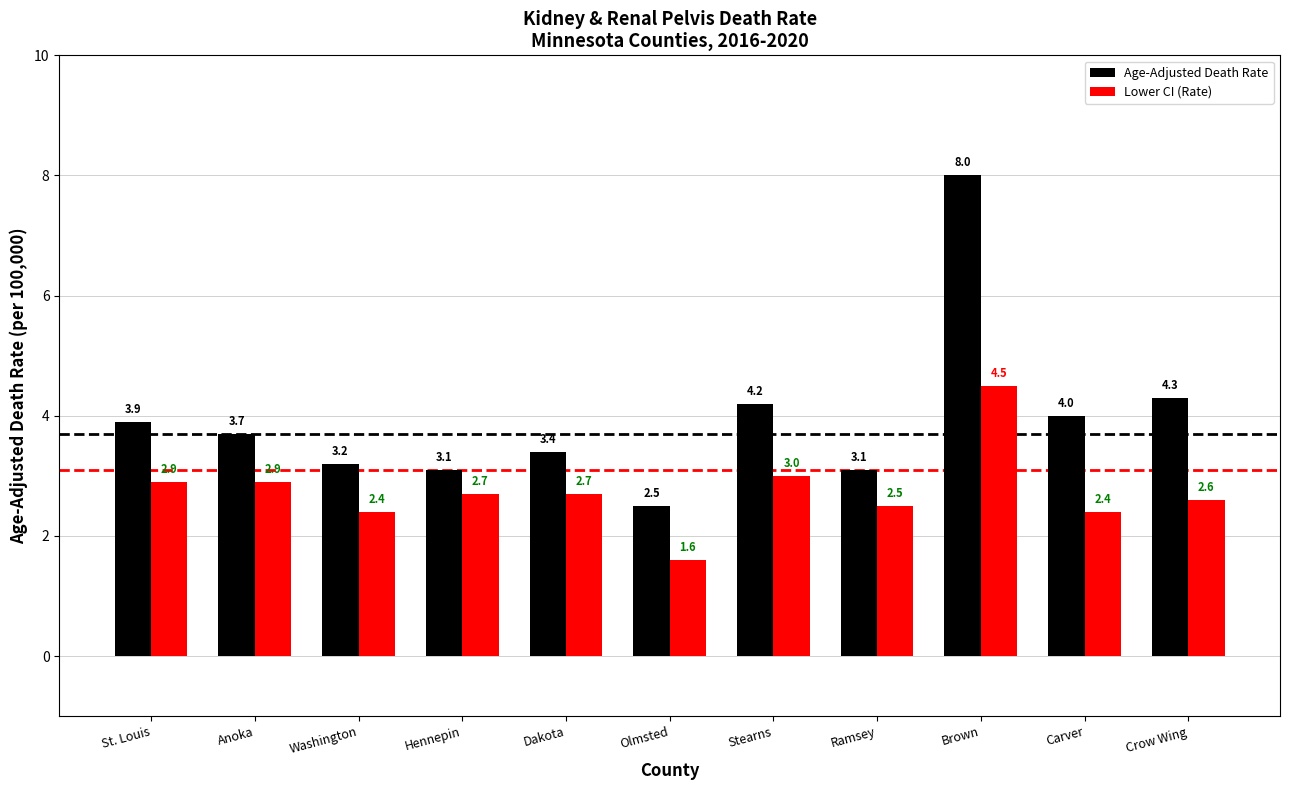

What is the difference between the Lower CI (Rate) values at Hennepin and Anoka?

0.2